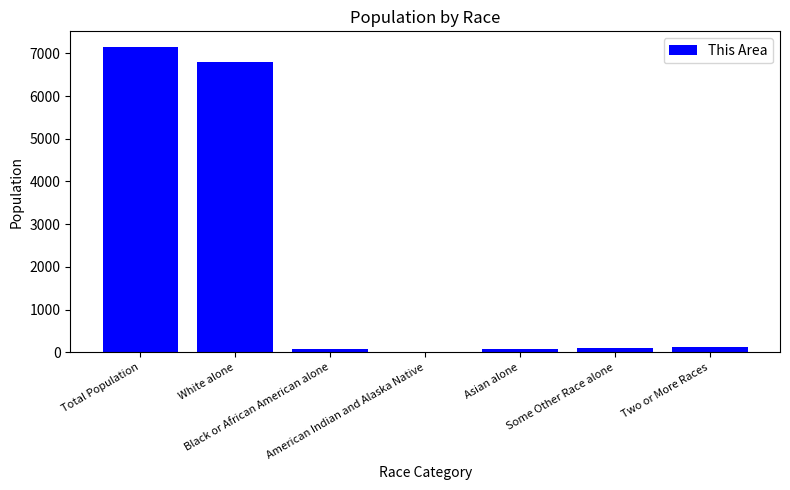

What is the maximum value shown in the chart?

7157